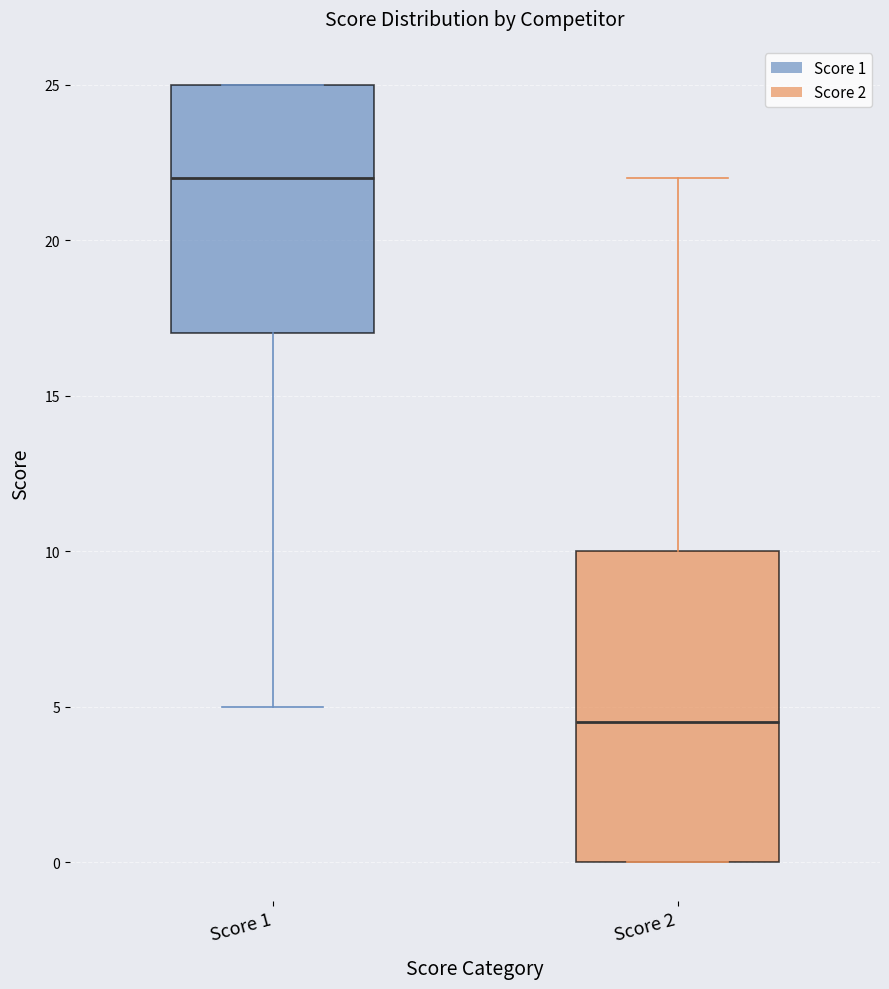

Reading left to right, transcribe this box plot: for each box, give where its median line is, the range the box spans, and where its two whiskers end, as read against the y-axis. The values are not printed on the chart, so give them approximately, as read against the axis.

Score 1: median 22.0, box 17.0 to 25.0, whiskers 5.0 to 25.0
Score 2: median 4.5, box 0.0 to 10.0, whiskers 0.0 to 22.0